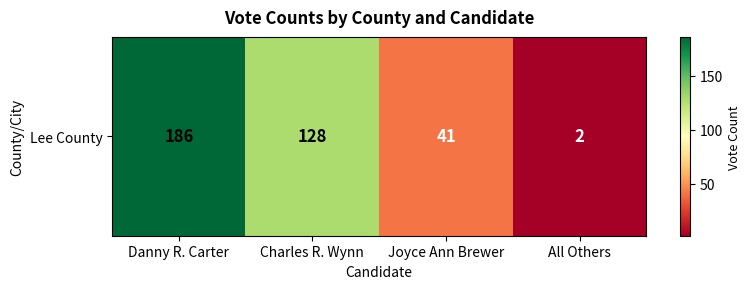

Reading left to right, what are all the values shown in this chart?

Danny R. Carter=186	Charles R. Wynn=128	Joyce Ann Brewer=41	All Others=2